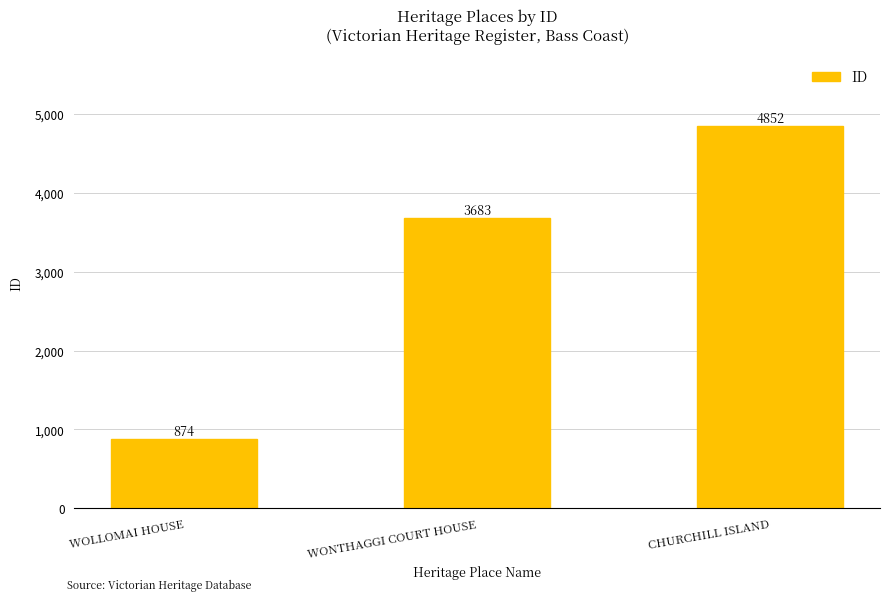

What is the sum of the values at WONTHAGGI COURT HOUSE and WOLLOMAI HOUSE?

4557